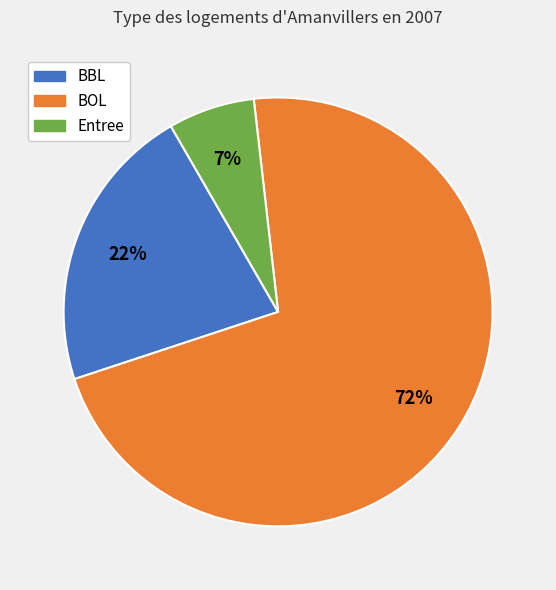

Does any single category account for the majority?

Yes